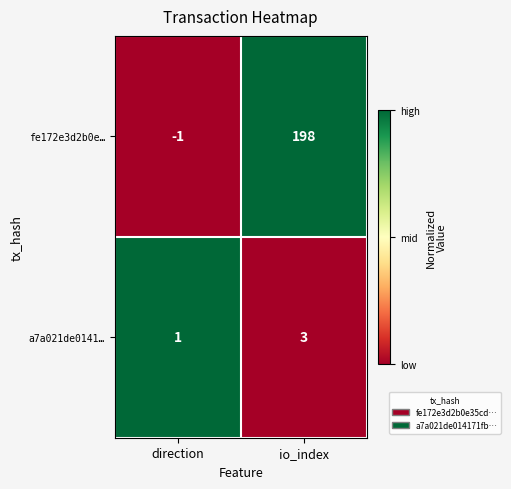

Which series has the widest spread of values?

fe172e3d2b0e…